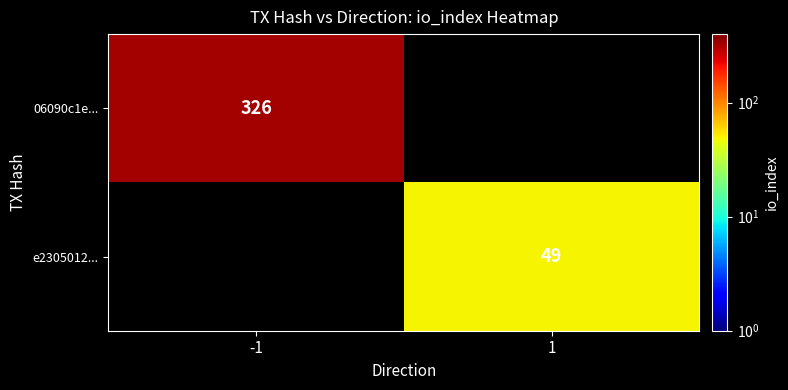

Count the number of categories in the chart.

2